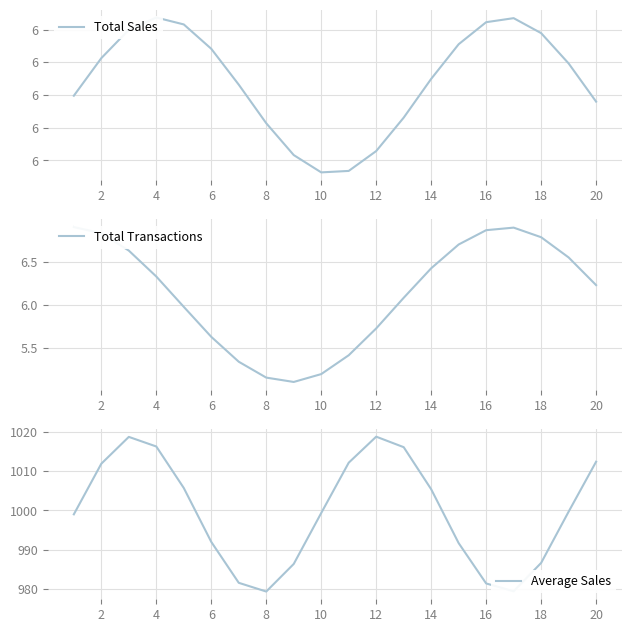

Reading left to right, what are all the values shown in this chart?

Total Sales: 5994.0	6281.4	6498.4	6591.9	6539.0	6352.7	6078.6	5783.7	5540.4	5408.1	5419.2	5571.1	5826.5	6122.9	6387.8	6556.2	6587.0	6472.6	6241.0	5949.0
Total Transactions: 6.9	6.8	6.6	6.3	6.0	5.6	5.3	5.2	5.1	5.2	5.4	5.7	6.1	6.4	6.7	6.9	6.9	6.8	6.5	6.2
Average Sales: 999.0	1011.9	1018.7	1016.2	1005.7	992.0	981.6	979.4	986.4	999.3	1012.1	1018.7	1016.1	1005.4	991.7	981.4	979.4	986.6	999.7	1012.4